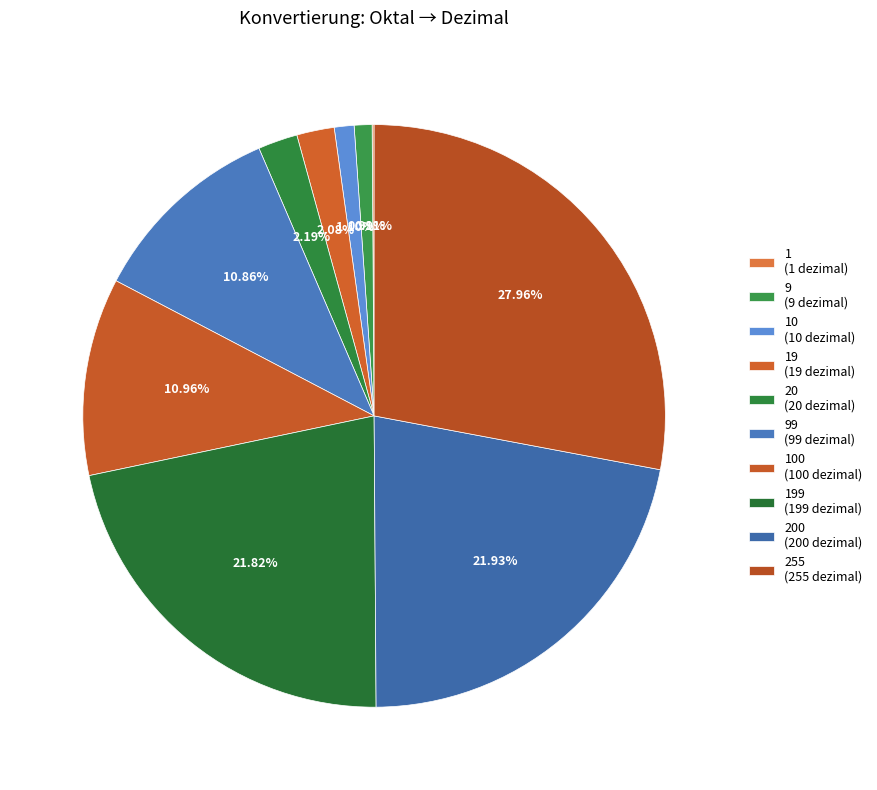

Does any single category account for the majority?

No